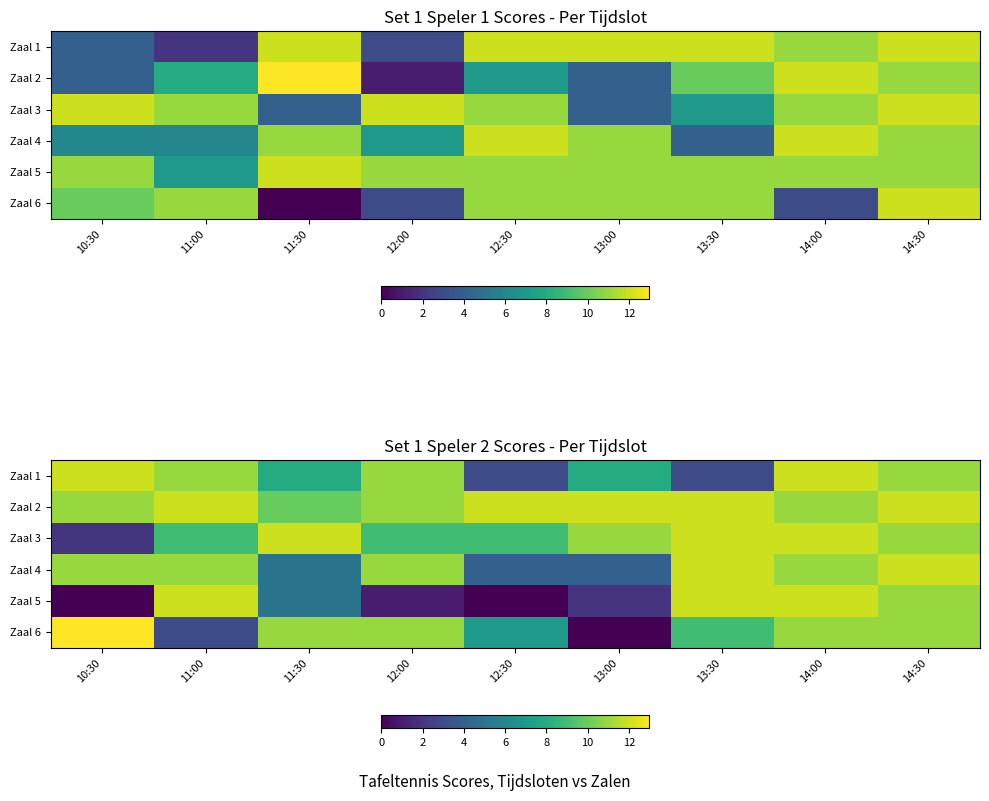

True or false: Zaal 6 has a value of 2 at 14:00.

False